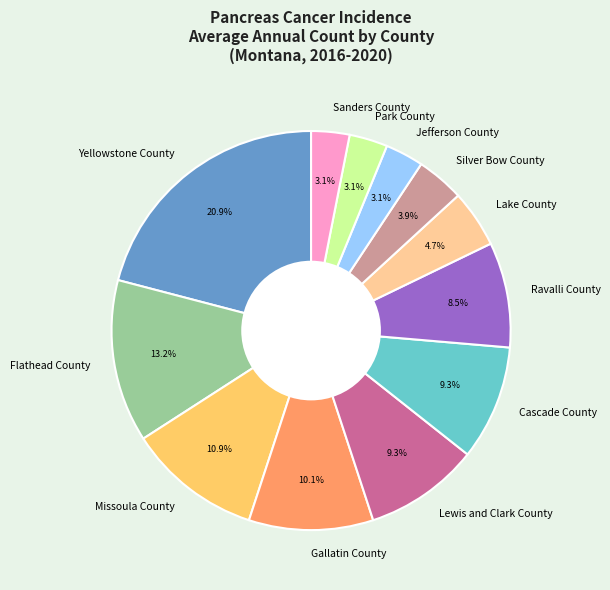

How many slices are in this pie chart?

12